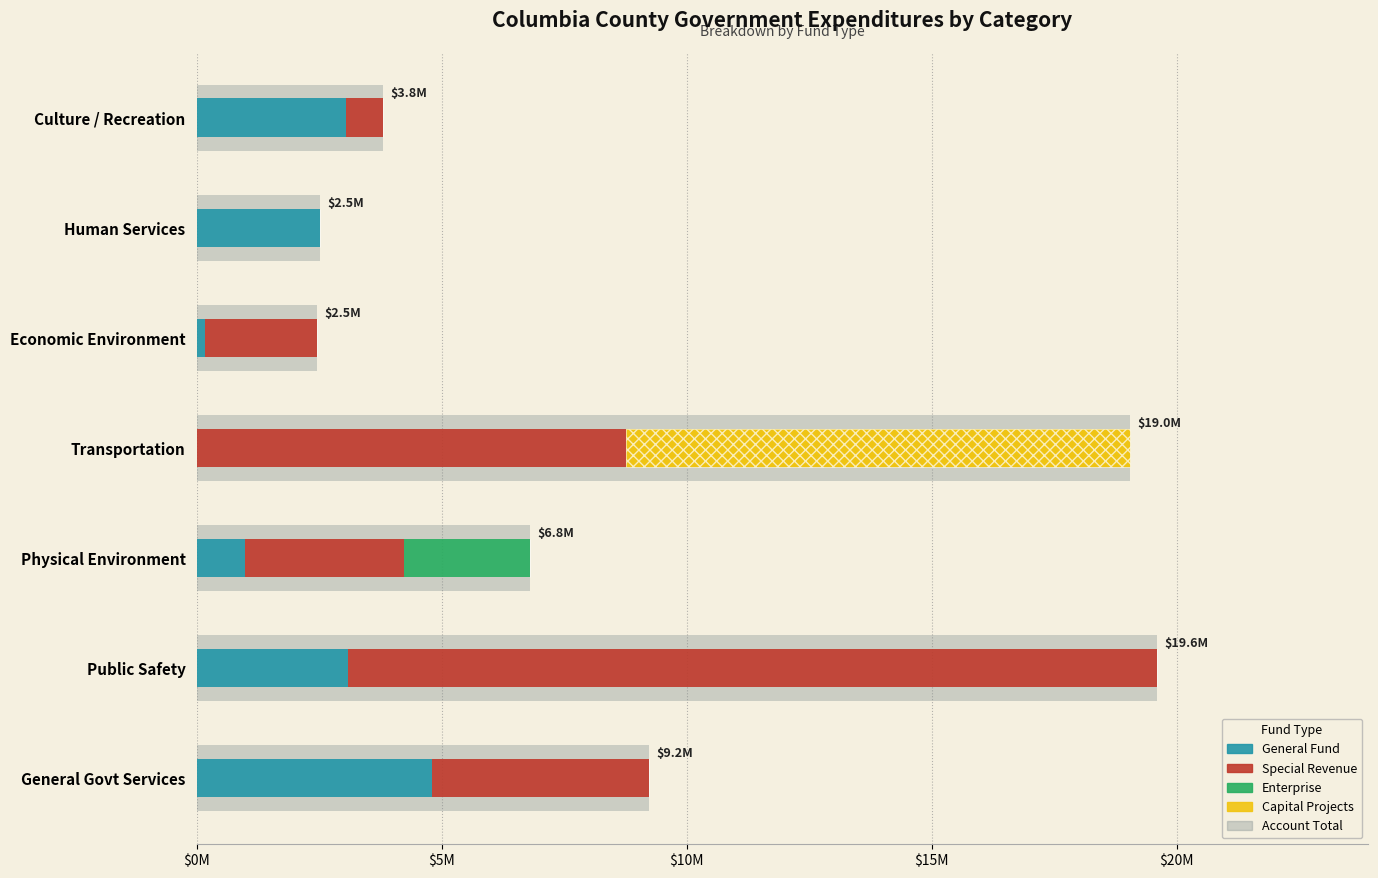

Is it true that Special Revenue equals 3172290 at Economic Environment?

False